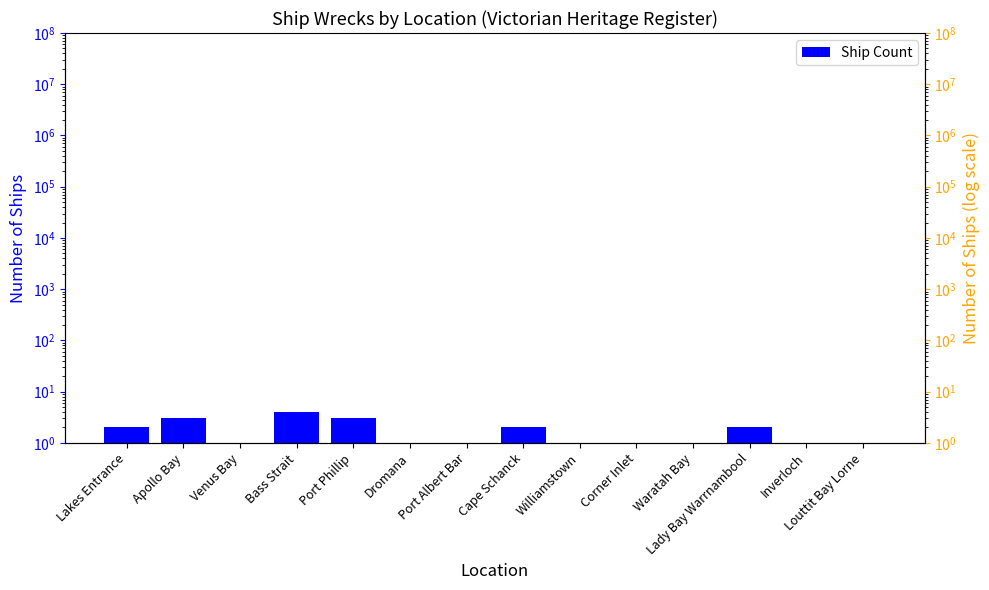

Reading right to left, extract all data points from this chart.

Louttit Bay Lorne=1	Inverloch=1	Lady Bay Warrnambool=2	Waratah Bay=1	Corner Inlet=1	Williamstown=1	Cape Schanck=2	Port Albert Bar=1	Dromana=1	Port Phillip=3	Bass Strait=4	Venus Bay=1	Apollo Bay=3	Lakes Entrance=2